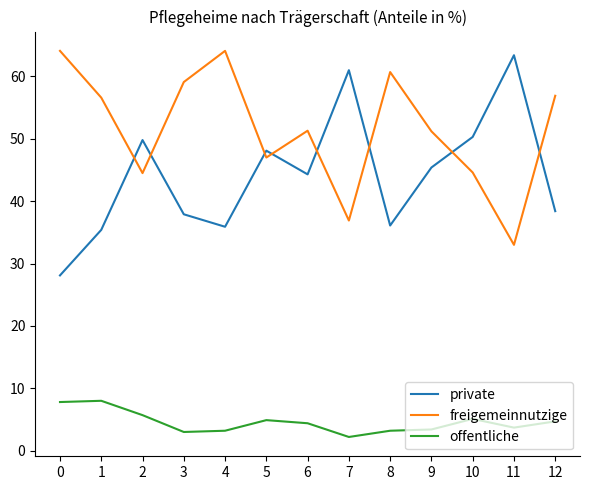

True or false: freigemeinnutzige has a value of 56.6 at 1.

True